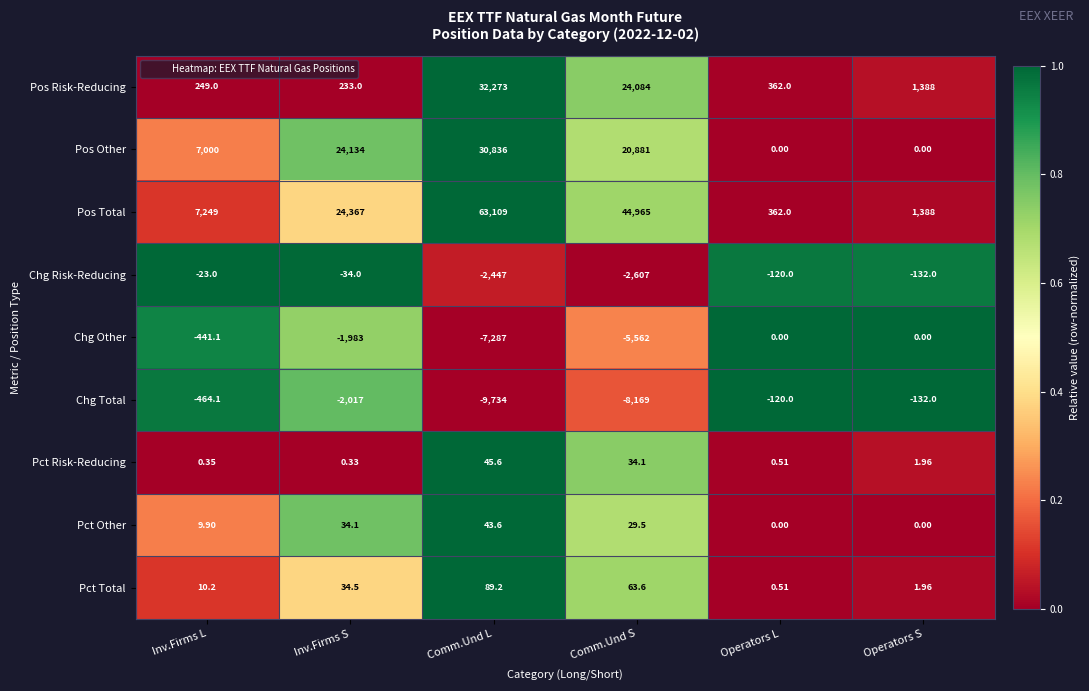

What is the spread (max minus min) of values at Comm.Und L?

72843.0